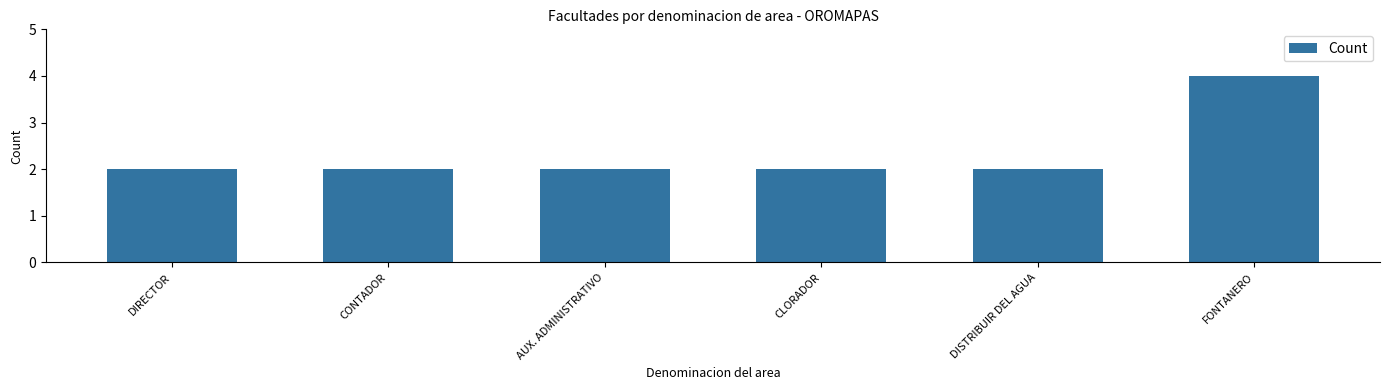

How many values are between 2 and 3?

5